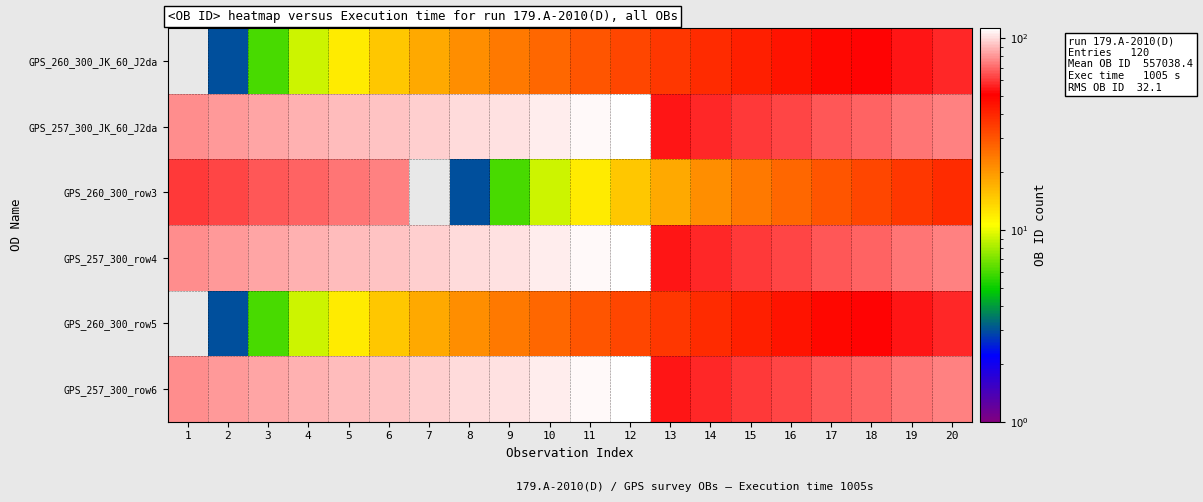

At which category is the sum across all series the highest?

12